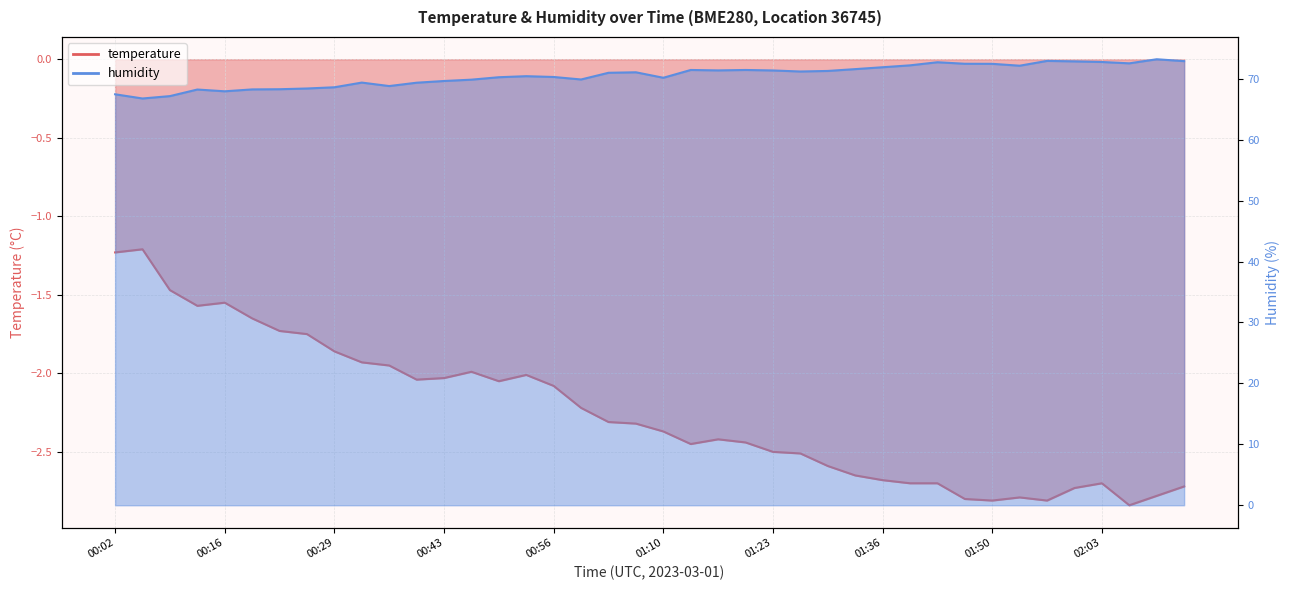

Is it true that humidity equals 21.7 at 00:16?

False